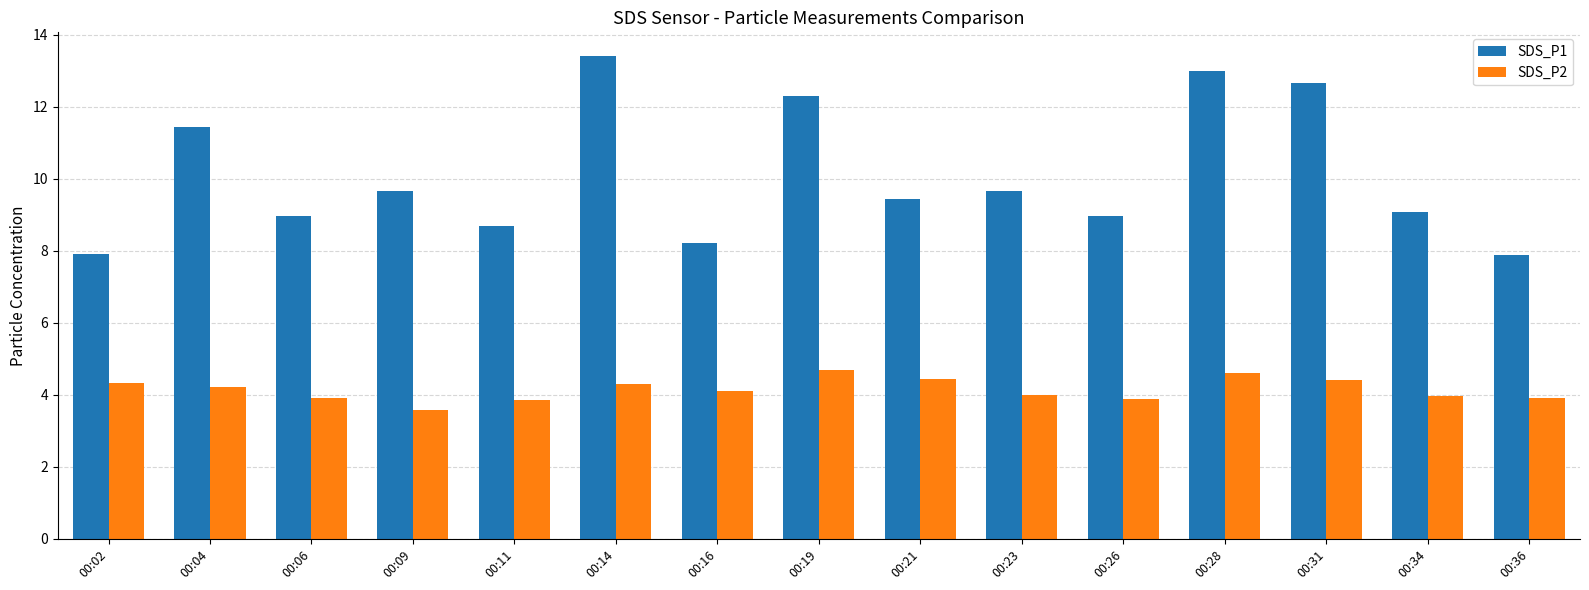

The SDS_P1 series shows 13.4 at 00:14. True or false?

True